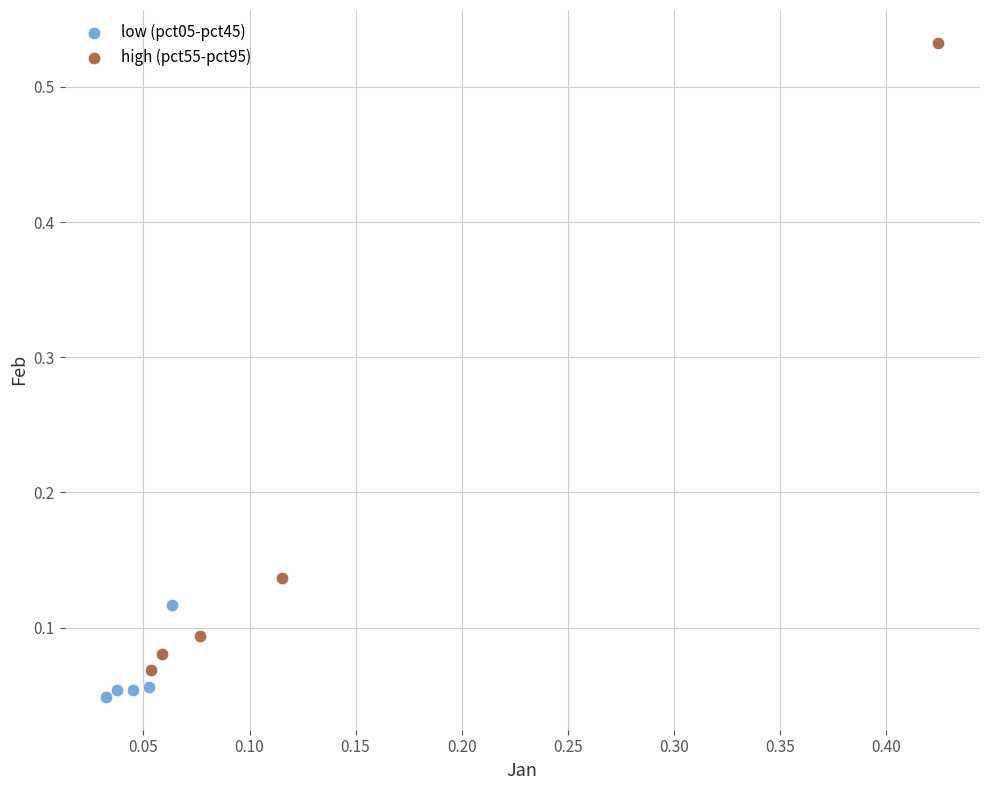

Which series reaches the maximum Y coordinate?

high (pct55-pct95)